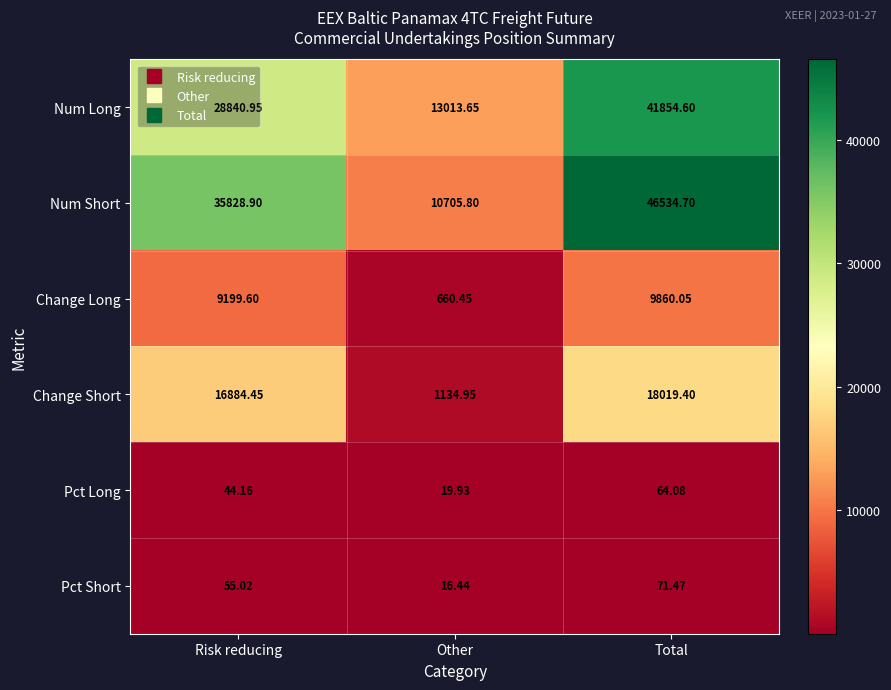

Which series has the largest range (max minus min)?

Num Short